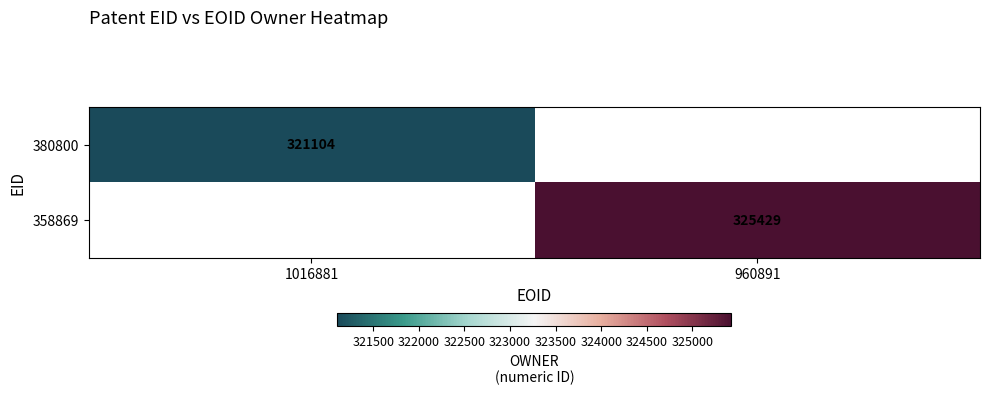

True or false: 358869 has a value of 212337 at 960891.

False